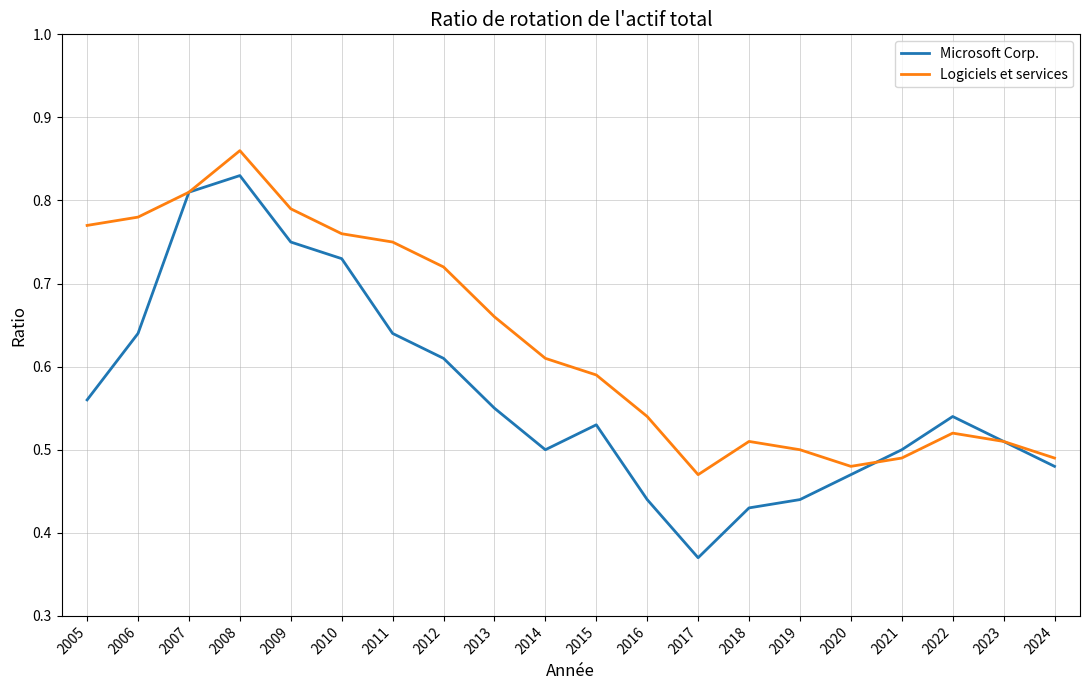

List the series in order of their peak value, highest first.

Logiciels et services, Microsoft Corp.